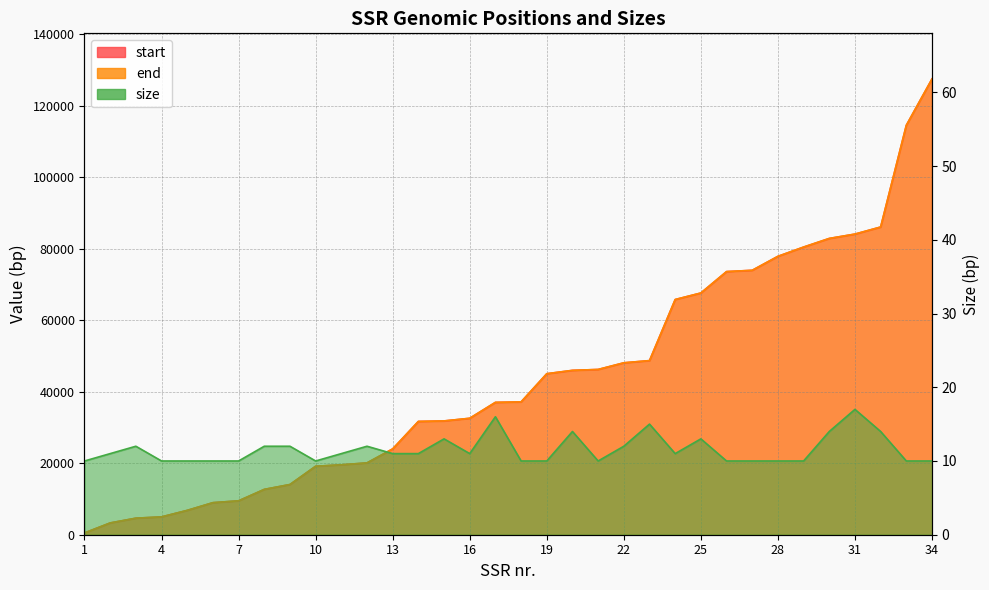

Rank the series at 29 from highest to lowest value.

end, start, size